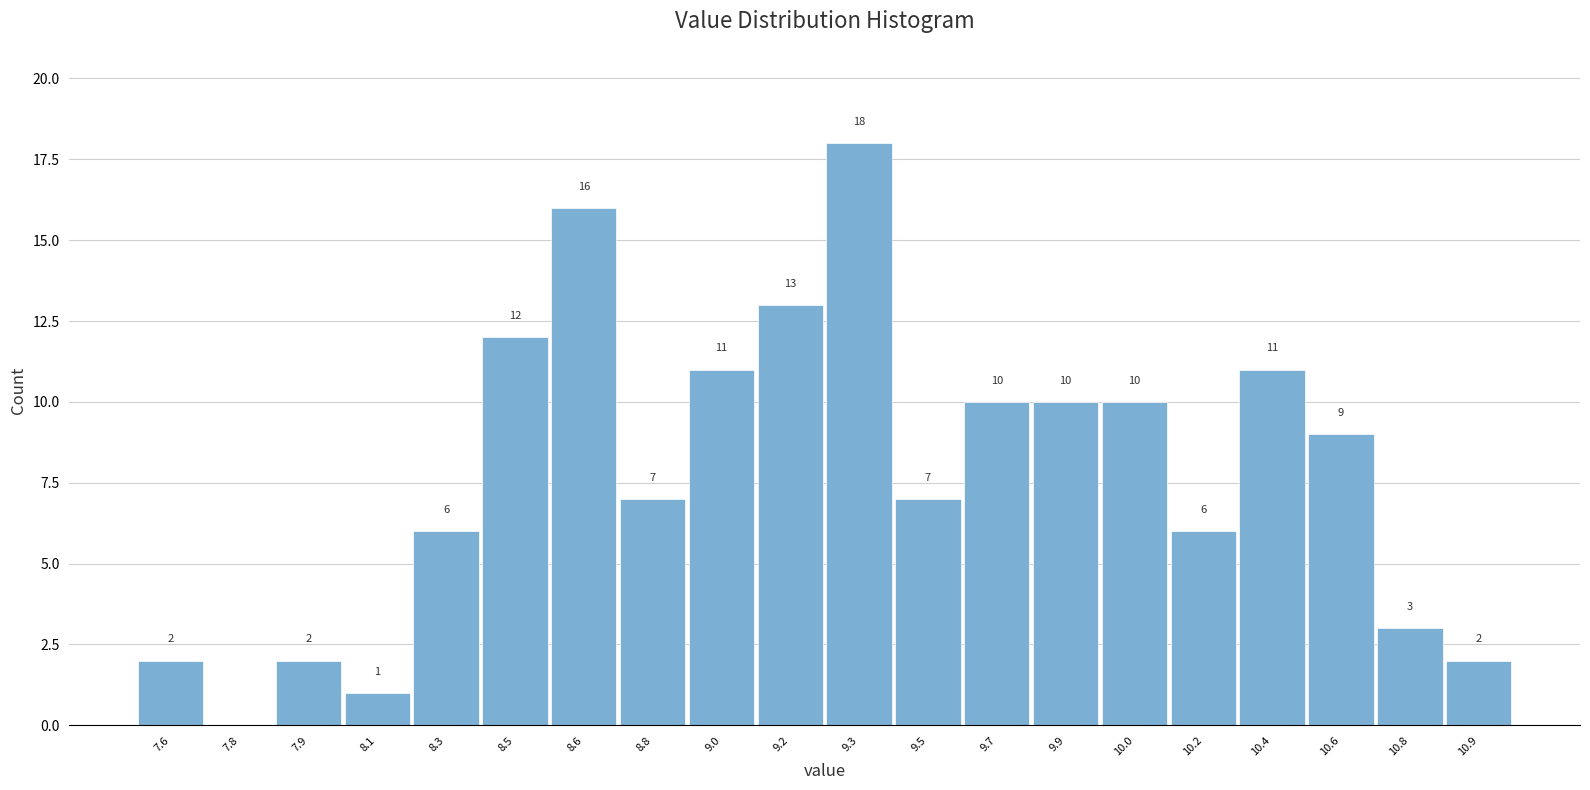

Reading right to left, what are all the values shown in this chart?

10.9=2	10.8=3	10.6=9	10.4=11	10.2=6	10.0=10	9.9=10	9.7=10	9.5=7	9.3=18	9.2=13	9.0=11	8.8=7	8.6=16	8.5=12	8.3=6	8.1=1	7.9=2	7.8=0	7.6=2